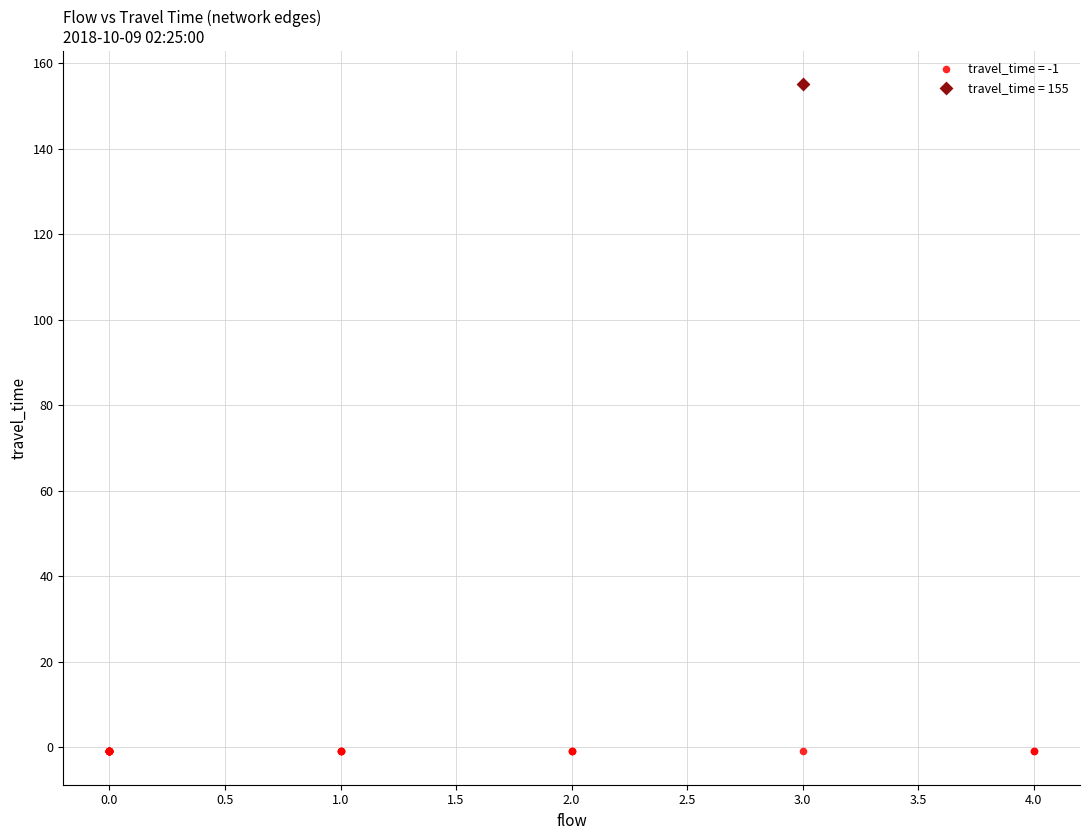

Which series contains the highest Y value?

travel_time = 155